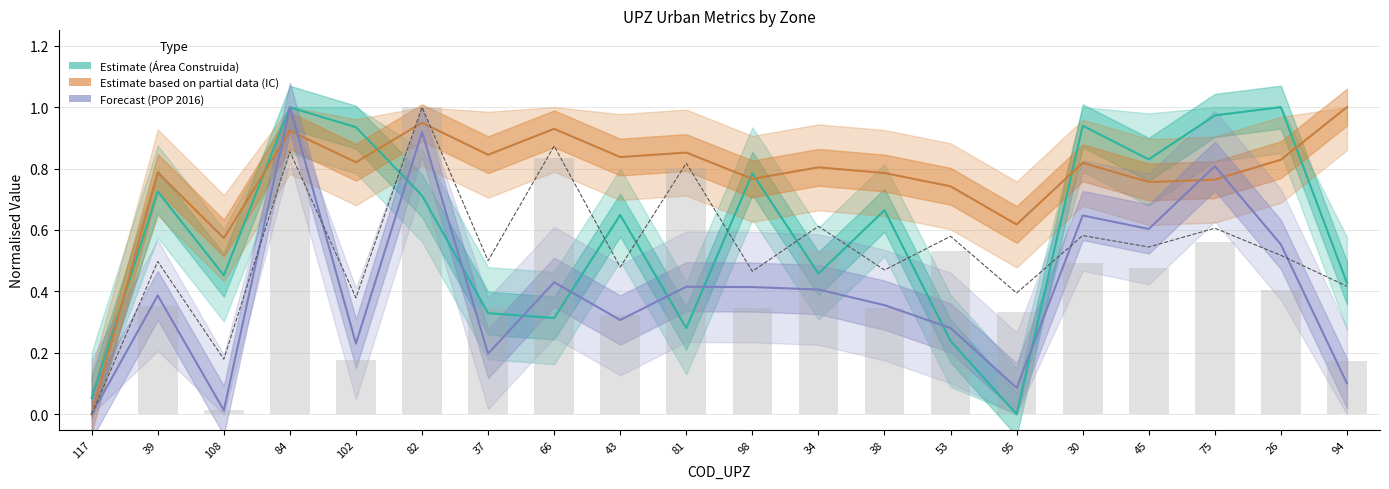

Reading right to left, what are all the values shown in this chart?

Área Construida: 94=0.4	26=1.0	75=1.0	45=0.8	30=0.9	95=0.0	53=0.2	38=0.7	34=0.5	98=0.8	81=0.3	43=0.6	66=0.3	37=0.3	82=0.7	102=0.9	84=1.0	108=0.5	39=0.7	117=0.1
IC: 94=1.0	26=0.8	75=0.8	45=0.8	30=0.8	95=0.6	53=0.7	38=0.8	34=0.8	98=0.8	81=0.9	43=0.8	66=0.9	37=0.8	82=0.9	102=0.8	84=0.9	108=0.6	39=0.8	117=0.0
POP 2016: 94=0.1	26=0.6	75=0.8	45=0.6	30=0.6	95=0.1	53=0.3	38=0.4	34=0.4	98=0.4	81=0.4	43=0.3	66=0.4	37=0.2	82=0.9	102=0.2	84=1.0	108=0.0	39=0.4	117=0.0
s2: 94=0.4	26=0.5	75=0.6	45=0.5	30=0.6	95=0.4	53=0.6	38=0.5	34=0.6	98=0.5	81=0.8	43=0.5	66=0.9	37=0.5	82=1.0	102=0.4	84=0.9	108=0.2	39=0.5	117=0.0
ic_e: 94=1.0	26=0.8	75=0.8	45=0.8	30=0.8	95=0.6	53=0.7	38=0.8	34=0.8	98=0.8	81=0.9	43=0.8	66=0.9	37=0.8	82=0.9	102=0.8	84=0.9	108=0.6	39=0.8	117=0.0
DensidadPOPHa: 94=0.2	26=0.4	75=0.6	45=0.5	30=0.5	95=0.3	53=0.5	38=0.3	34=0.5	98=0.3	81=0.8	43=0.3	66=0.8	37=0.3	82=1.0	102=0.2	84=0.8	108=0.0	39=0.4	117=0.0